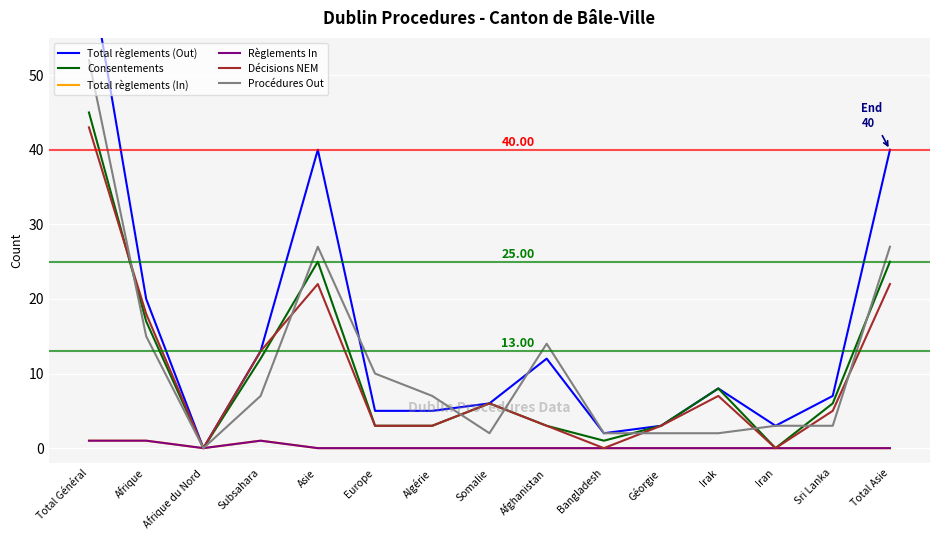

What is the label of the 13th point from the right?

Afrique du Nord